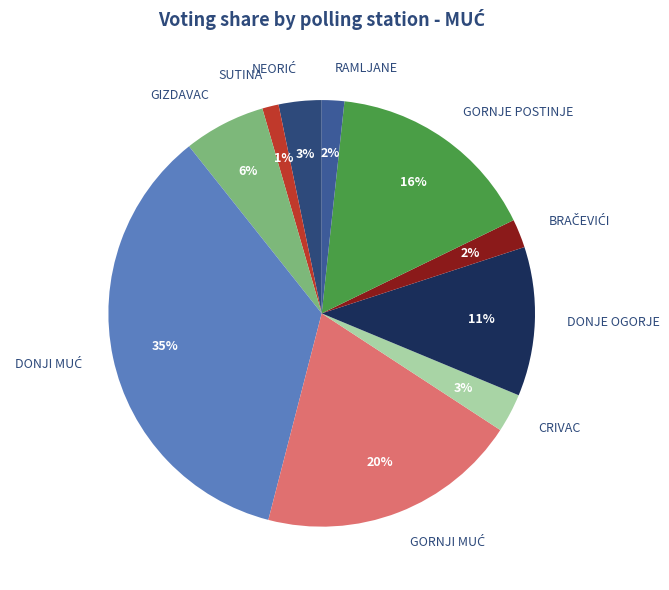

To the nearest percent, what is the difference between the DONJE OGORJE and CRIVAC slice percentages?

8%